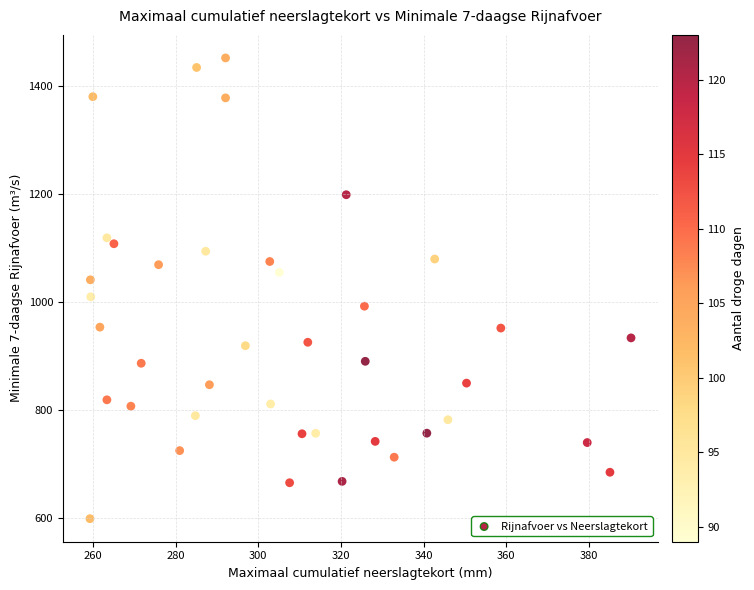

What is the range of Y values (max minus min)?

853.5